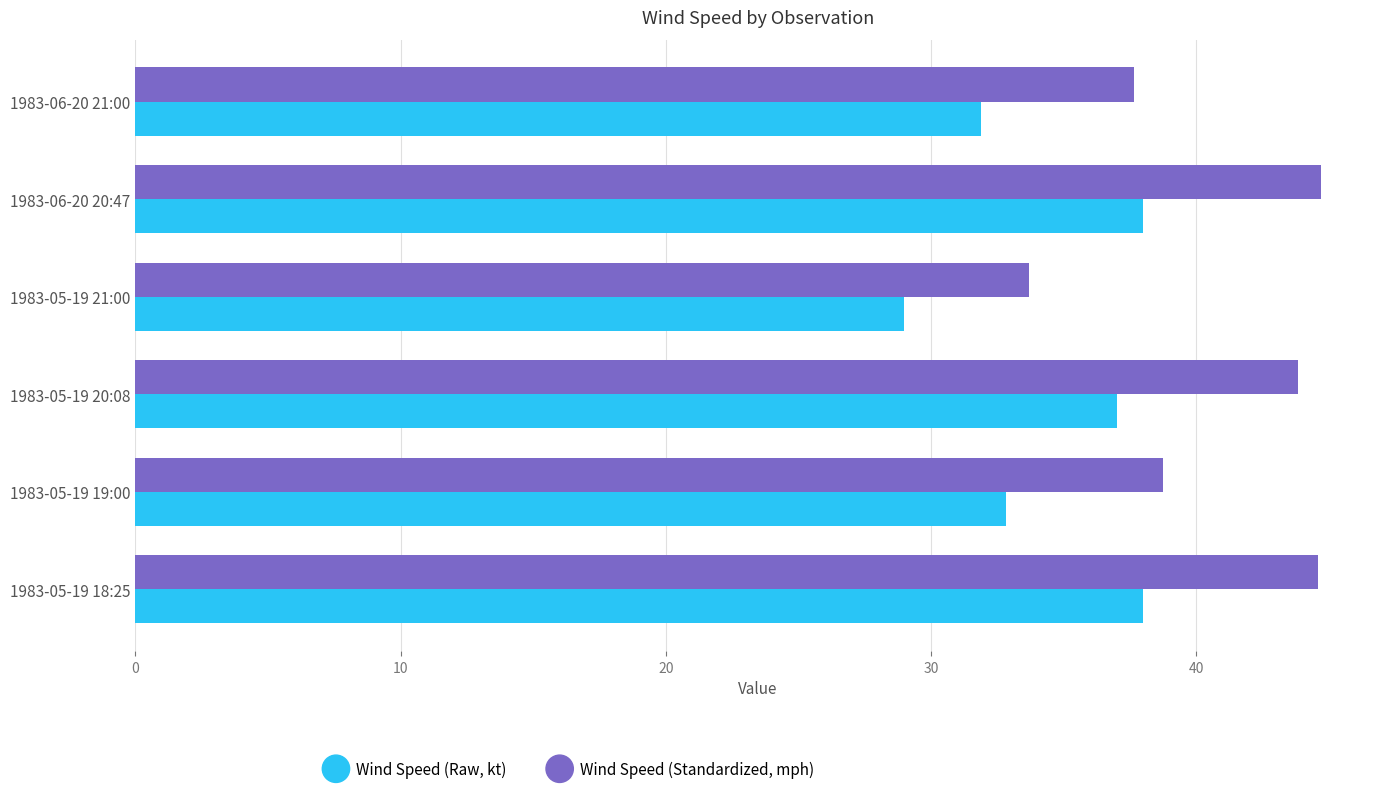

Between 1983-05-19 19:00 and 1983-05-19 20:08, which series saw the biggest shift?

Wind Speed (Standardized, mph)